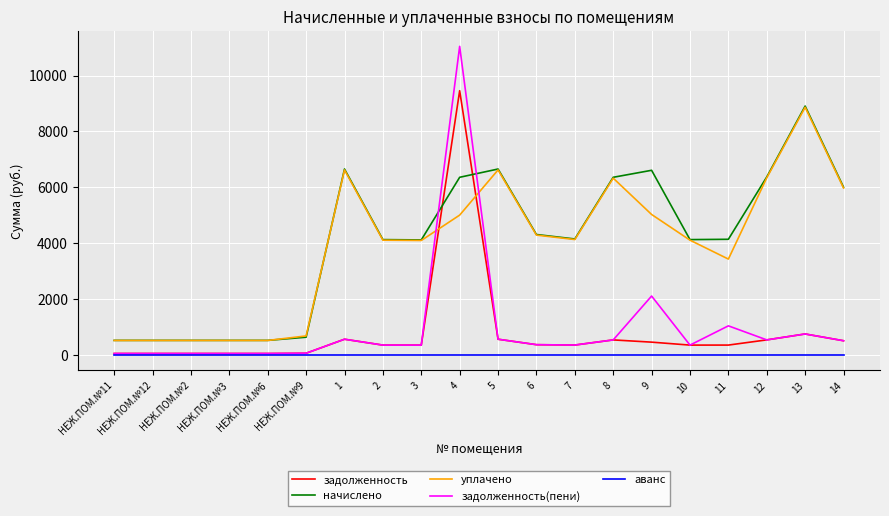

What is the difference between the maximum and minimum values in the задолженность series?

9412.9